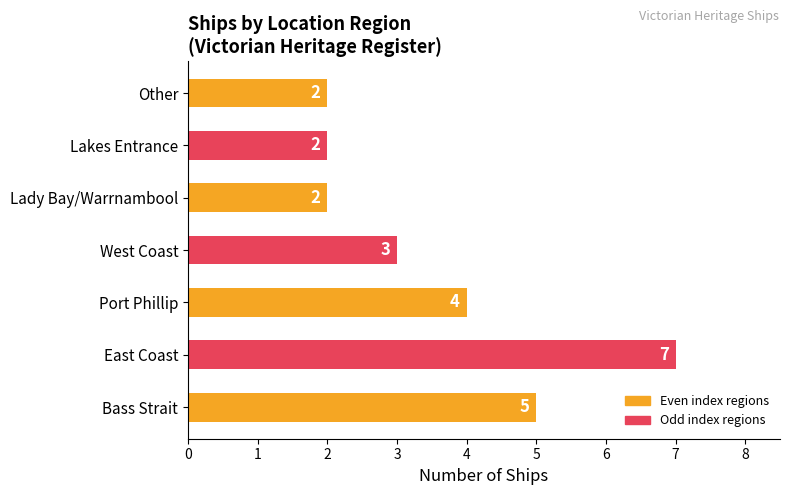

The chart shows a value of 3 at Lakes Entrance. True or false?

False